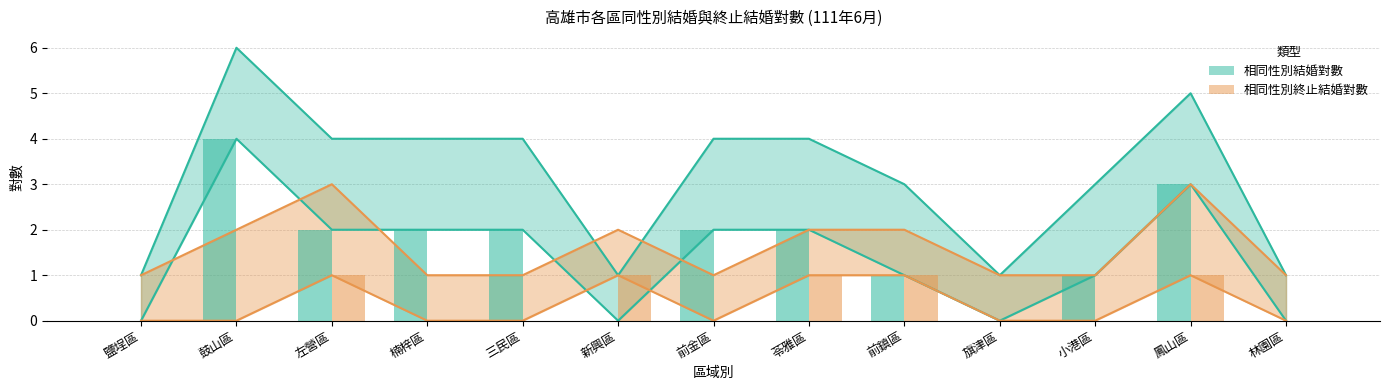

What is the label of the 1st bar from the left?

鹽埕區